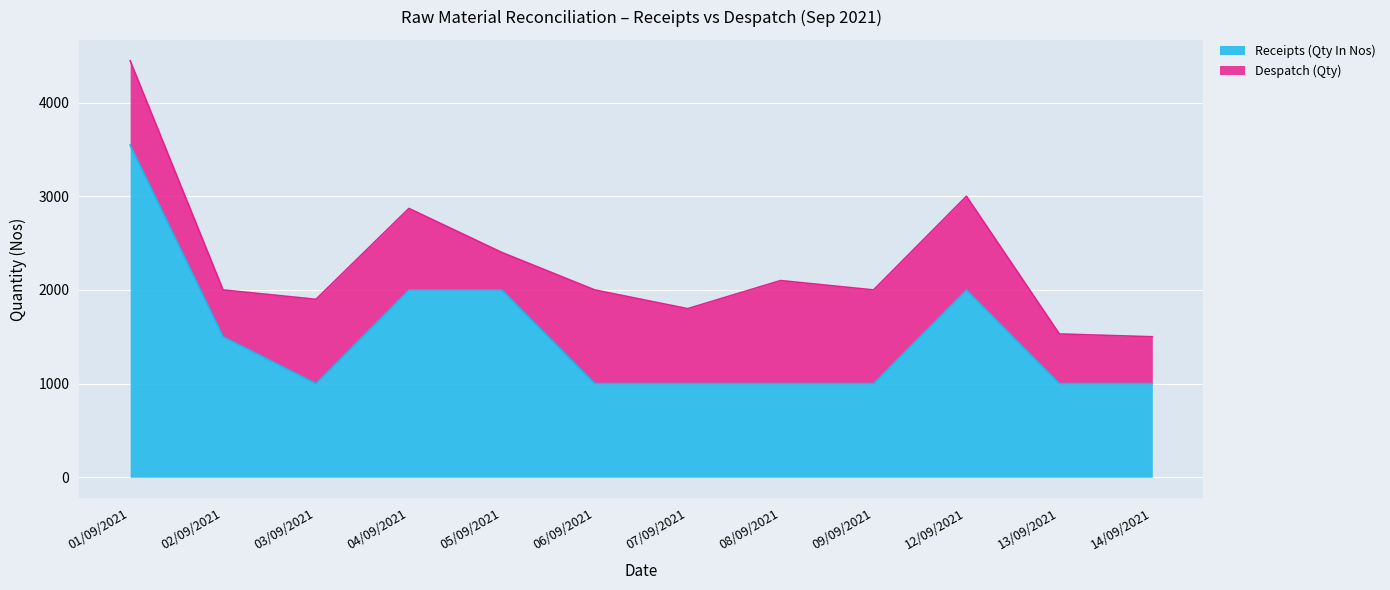

How many data points are above 1000?

5